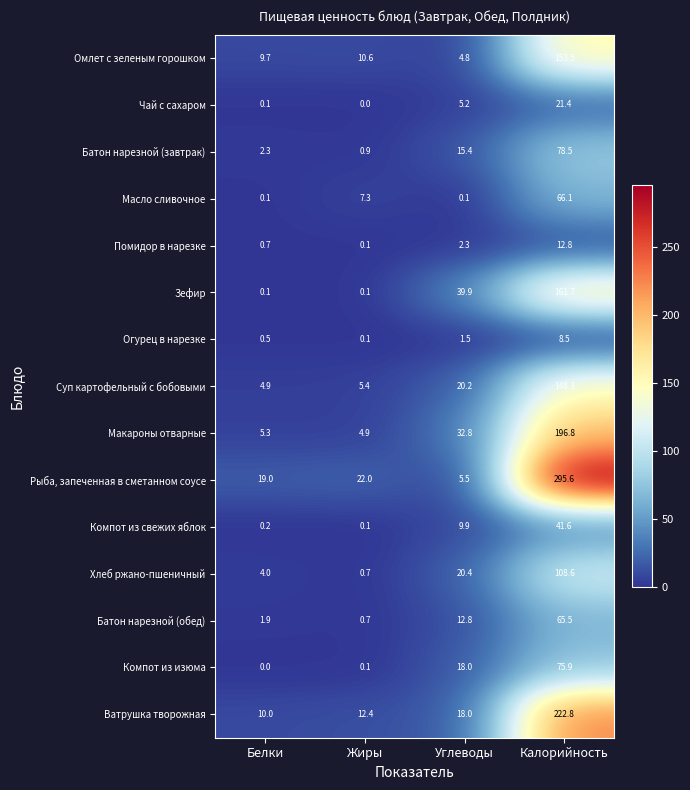

The Макароны отварные series shows 7.6 at Жиры. True or false?

False